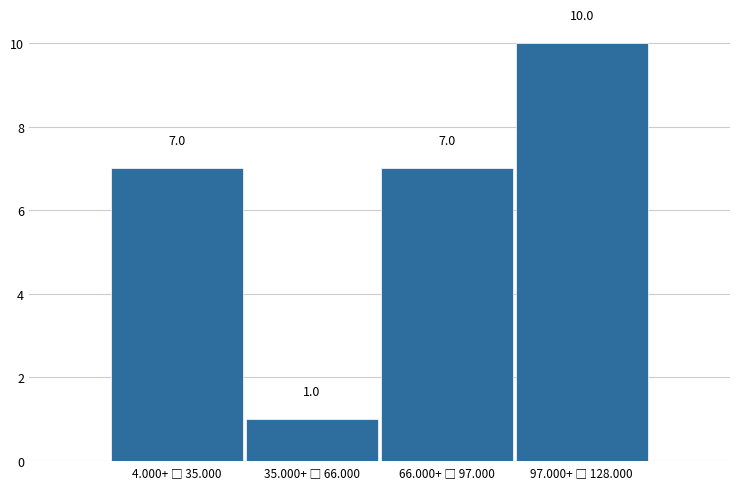

Reading left to right, what are all the values shown in this chart?

7	1	7	10